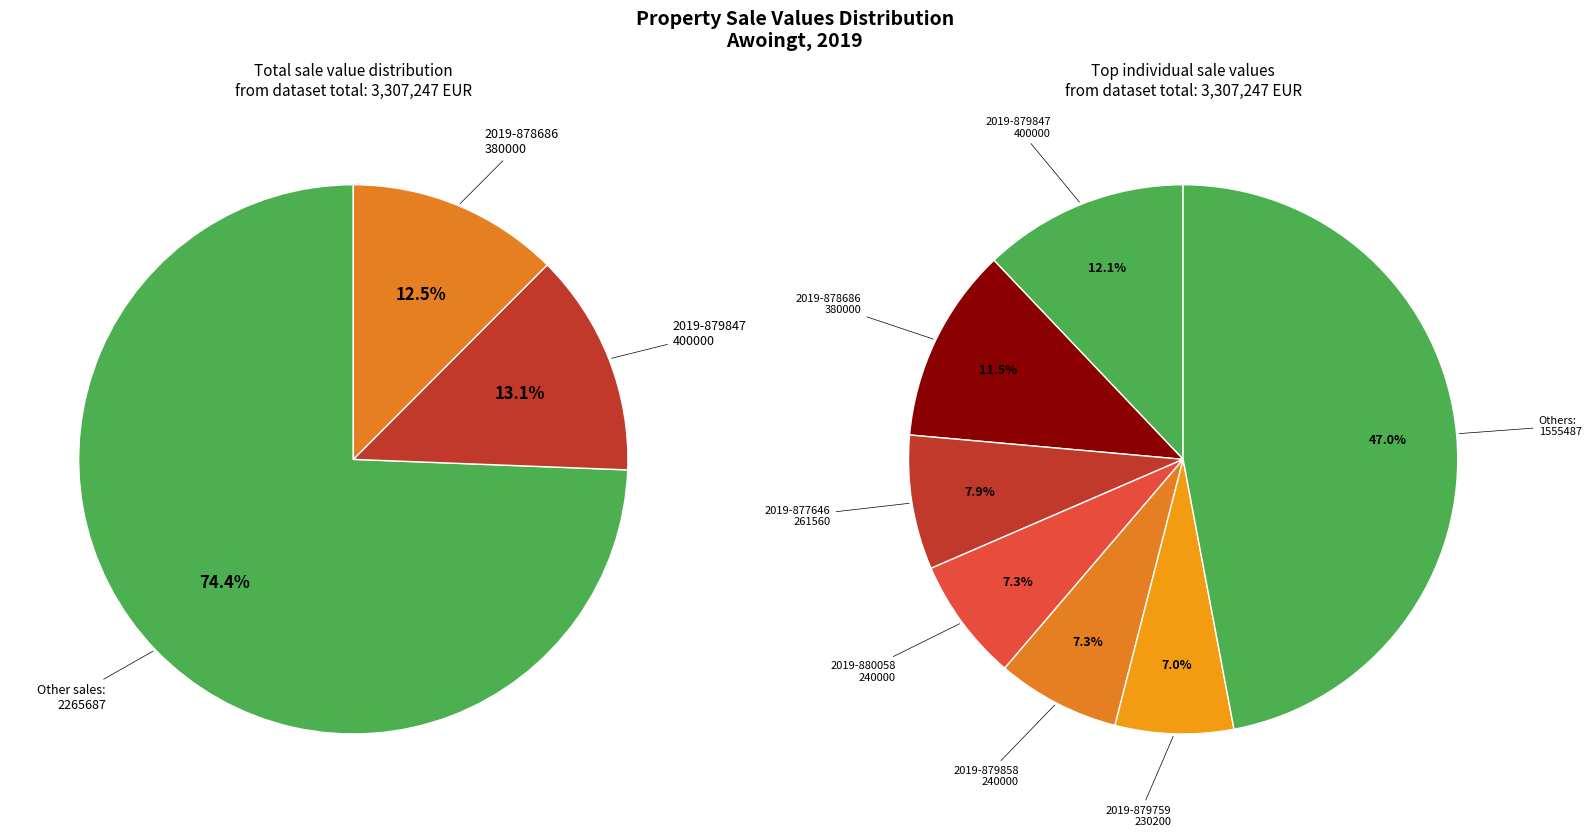

Is it true that 2019-877646 is 17% of the pie?

False